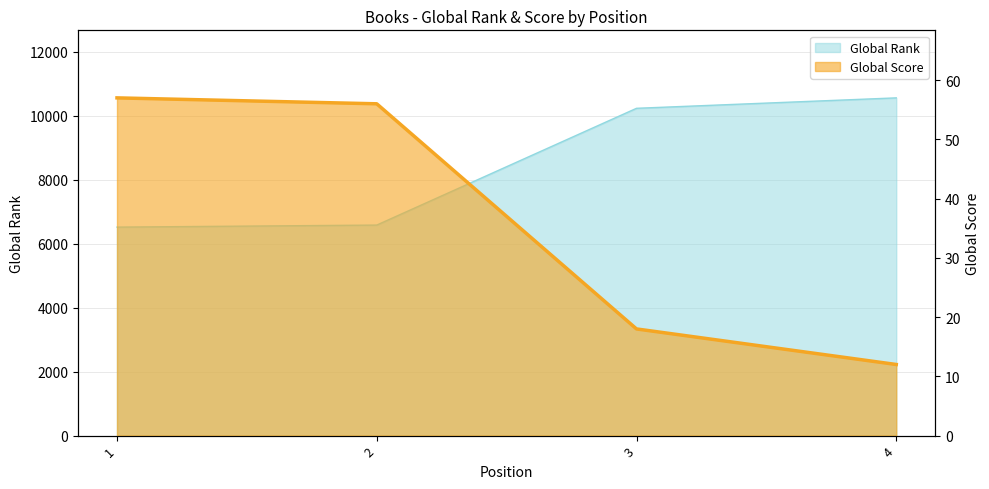

True or false: Global Rank has more than 1 interior local peaks.

False